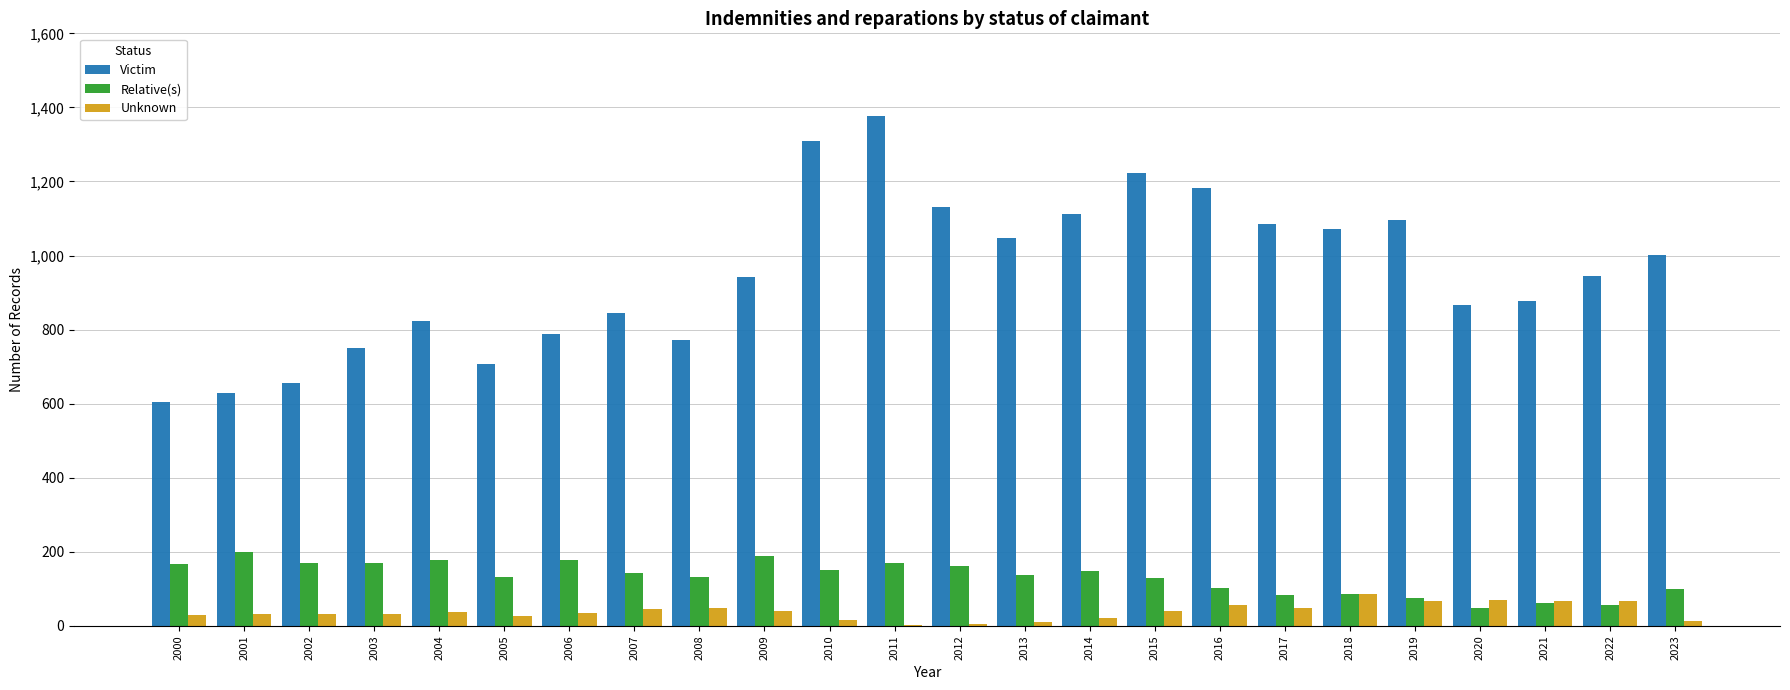

Which series has the largest range (max minus min)?

Victim